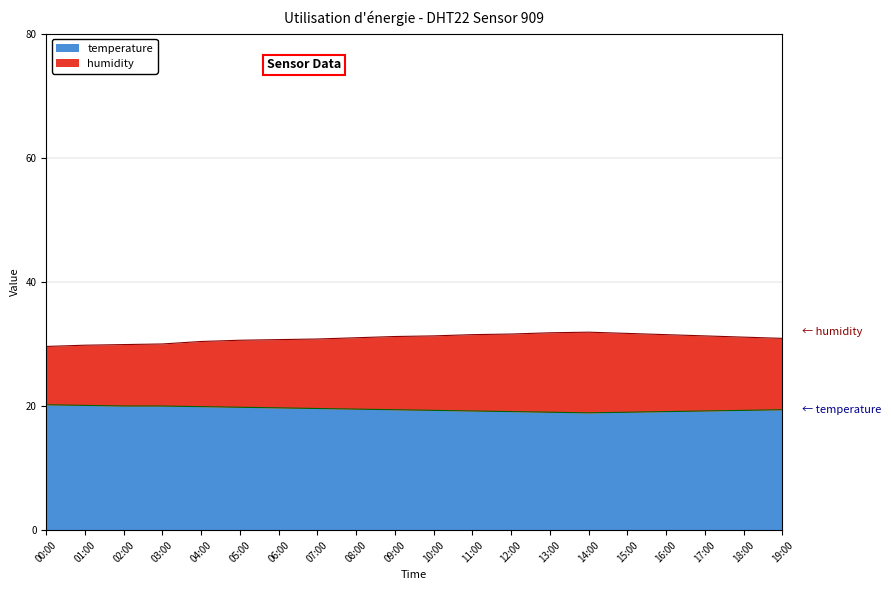

True or false: humidity and temperature intersect in this chart.

False